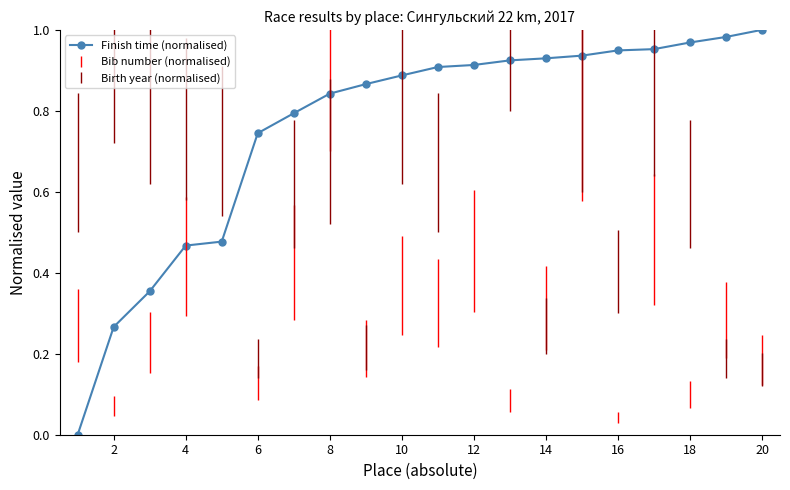

What is the sum of all values?

15.2